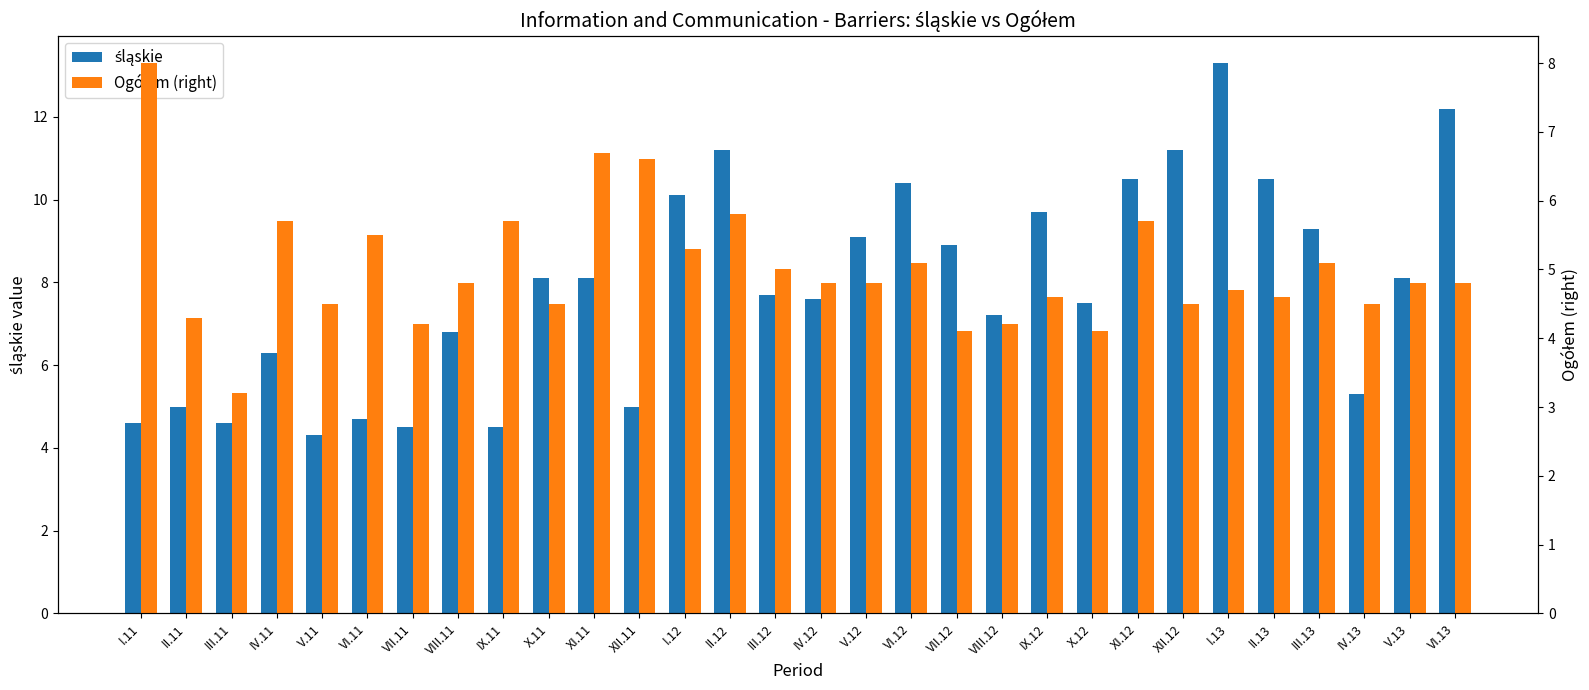

How many groups of bars are there?

30